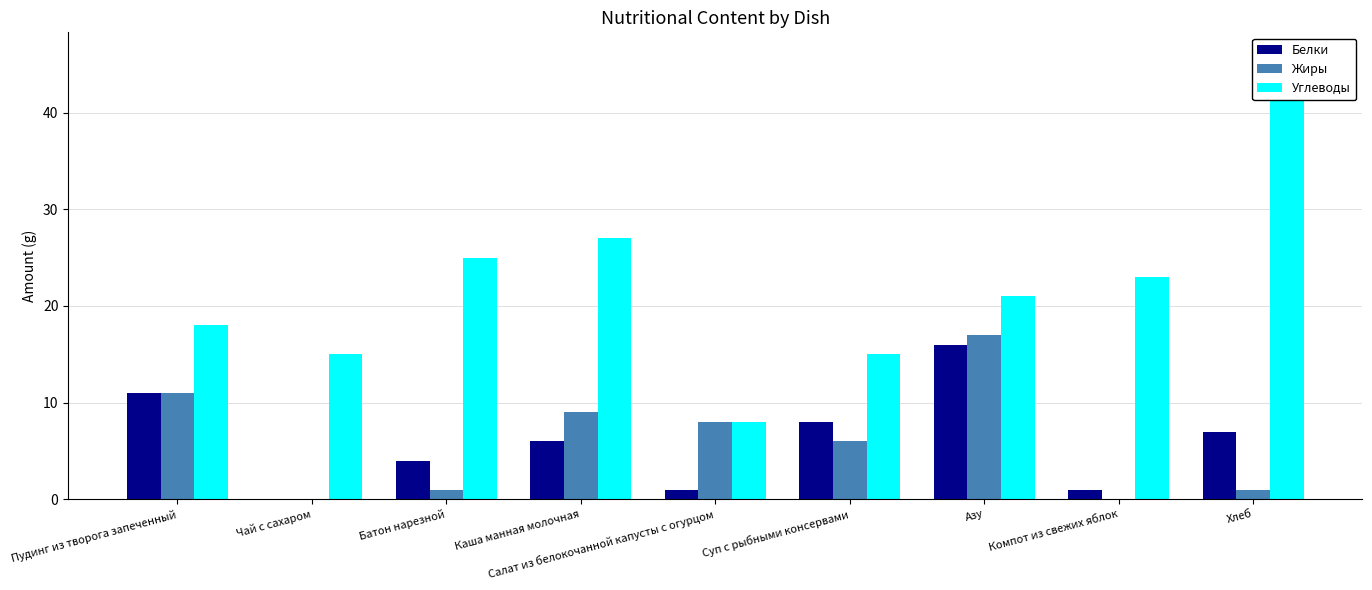

What is the spread (max minus min) of values at Чай с сахаром?

15